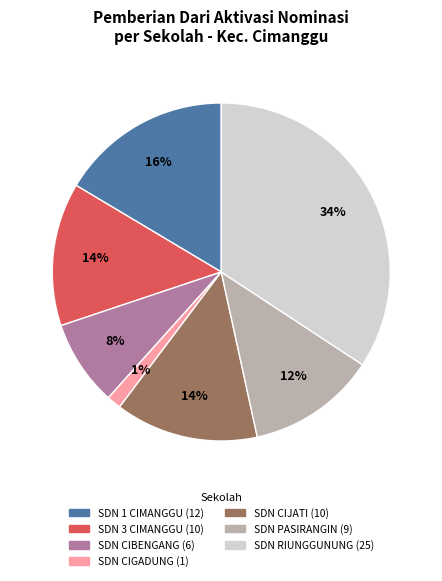

To the nearest percent, what is the average slice percentage?

14%